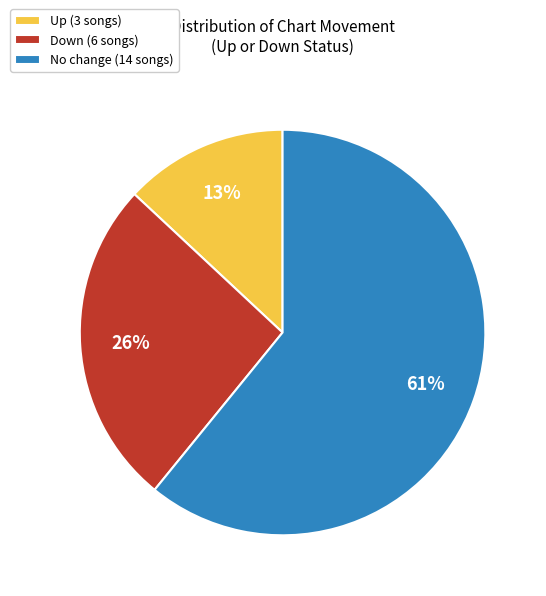

Does any single category account for the majority?

Yes